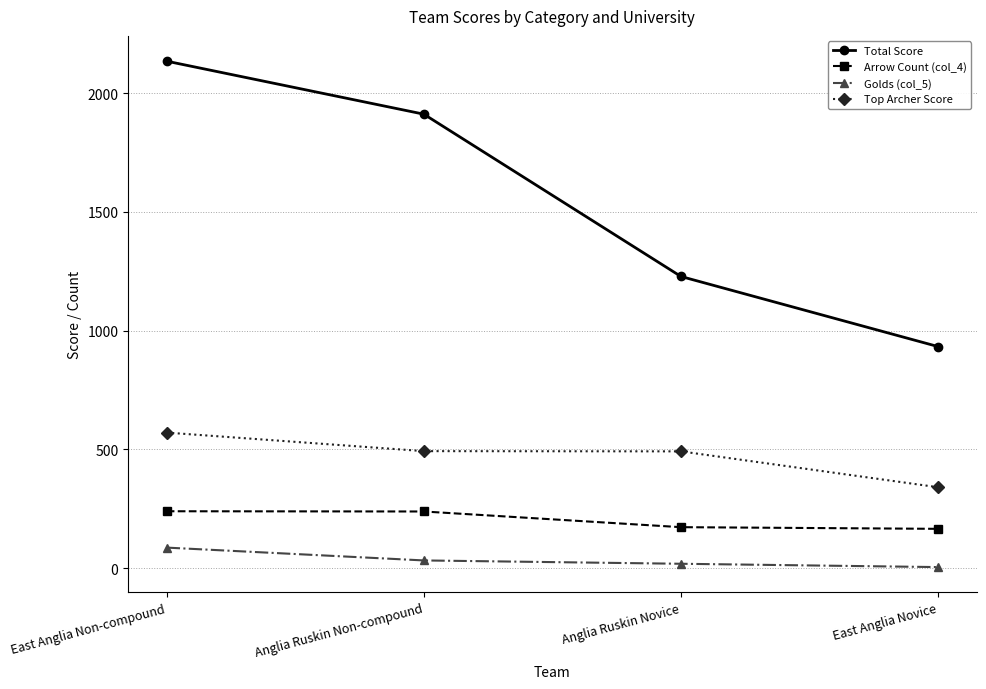

What are all the series names shown in the legend?

Total Score, Arrow Count (col_4), Golds (col_5), Top Archer Score